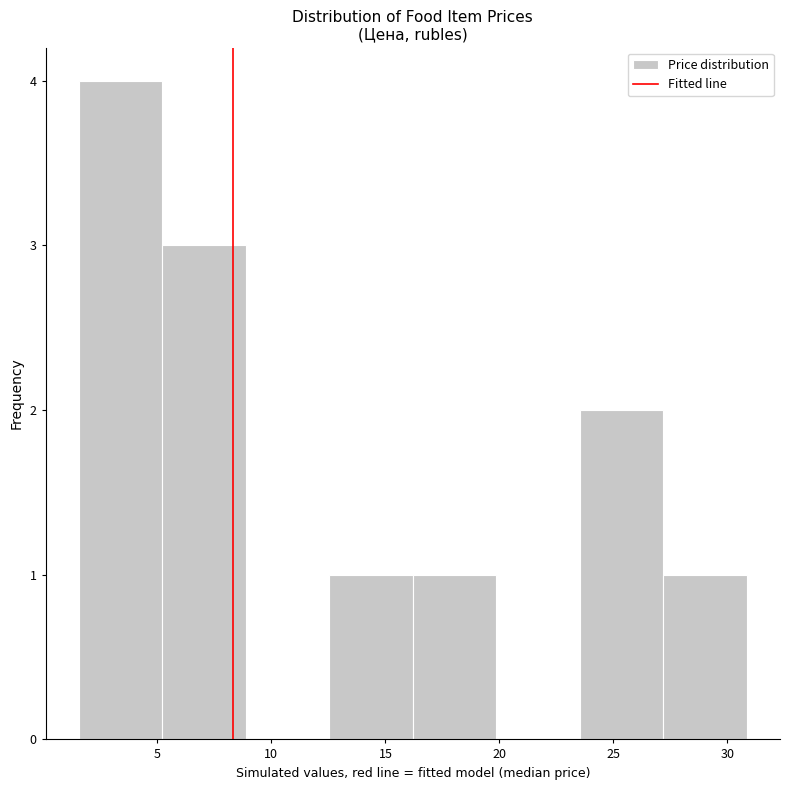

Reading left to right, list every bar in this chart as the range it spans on the x-axis followed by its height. Neither the bar edges nor the heights are printed on the chart, so give them approximately, as read against the axes.

1.5 to 5.0: 4
5.0 to 9.0: 3
9.0 to 12.5: 0
12.5 to 16.0: 1
16.0 to 20.0: 1
20.0 to 23.5: 0
23.5 to 27.0: 2
27.0 to 31.0: 1